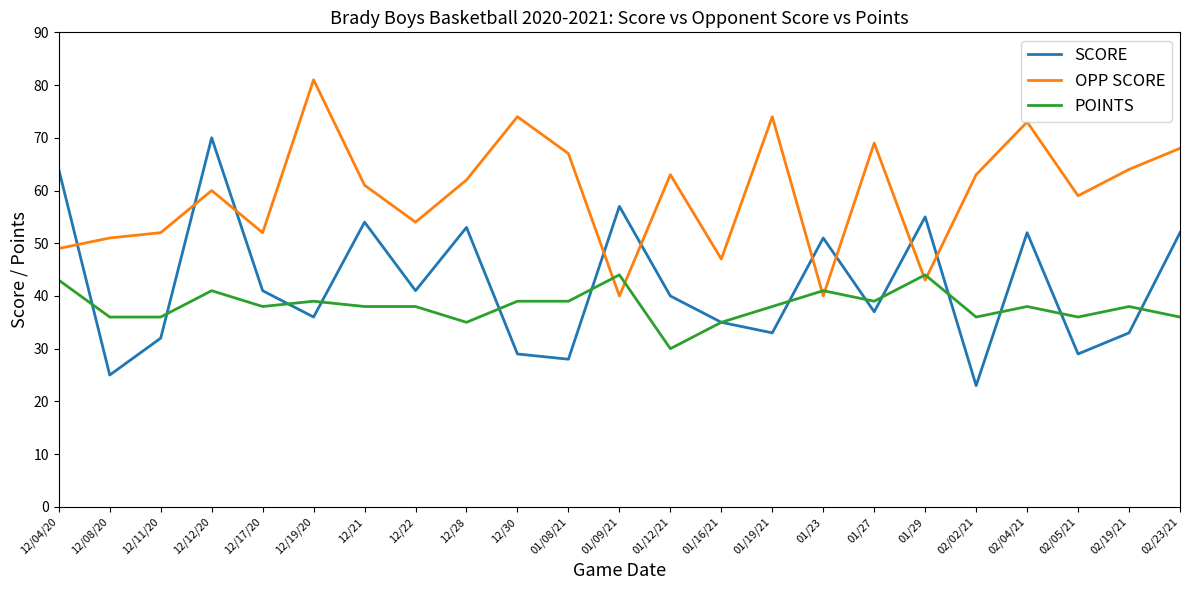

What is the sum of the OPP SCORE values at 12/28 and 02/04/21?

135